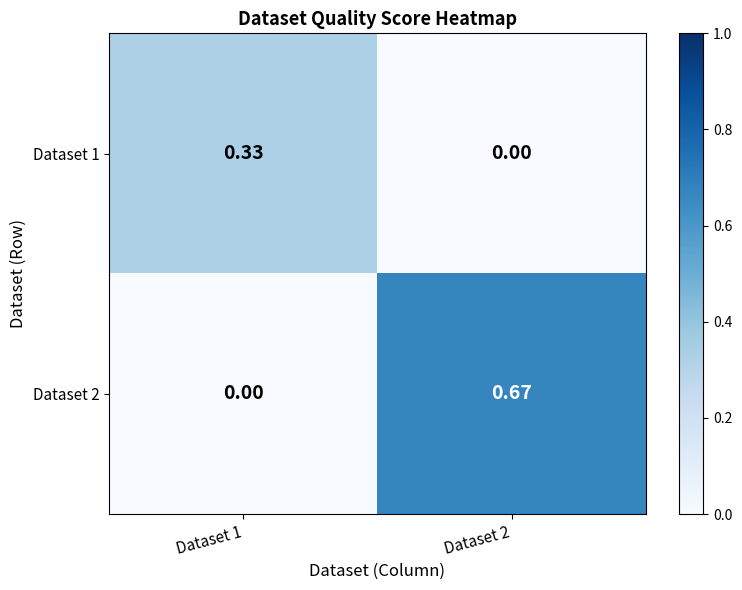

Is the value of Dataset 2 at Dataset 1 greater than the value of Dataset 1 at Dataset 1?

No